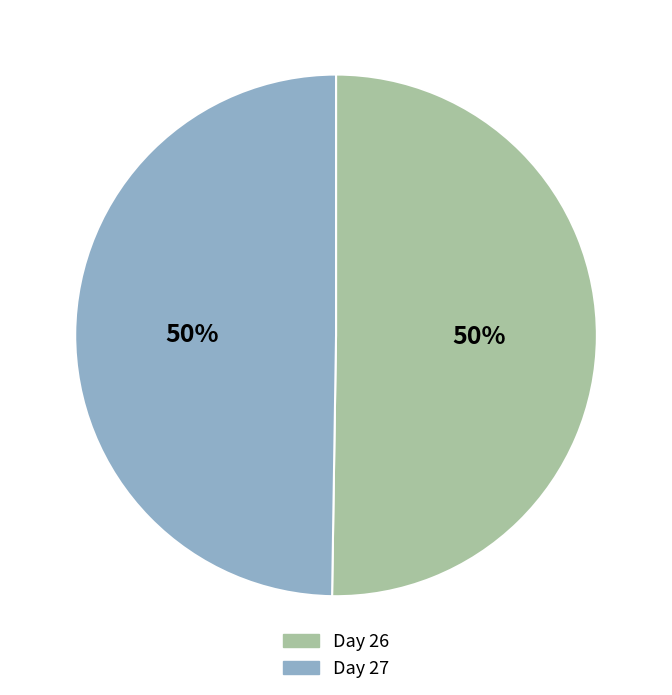

To the nearest percent, what is the average slice percentage?

50%